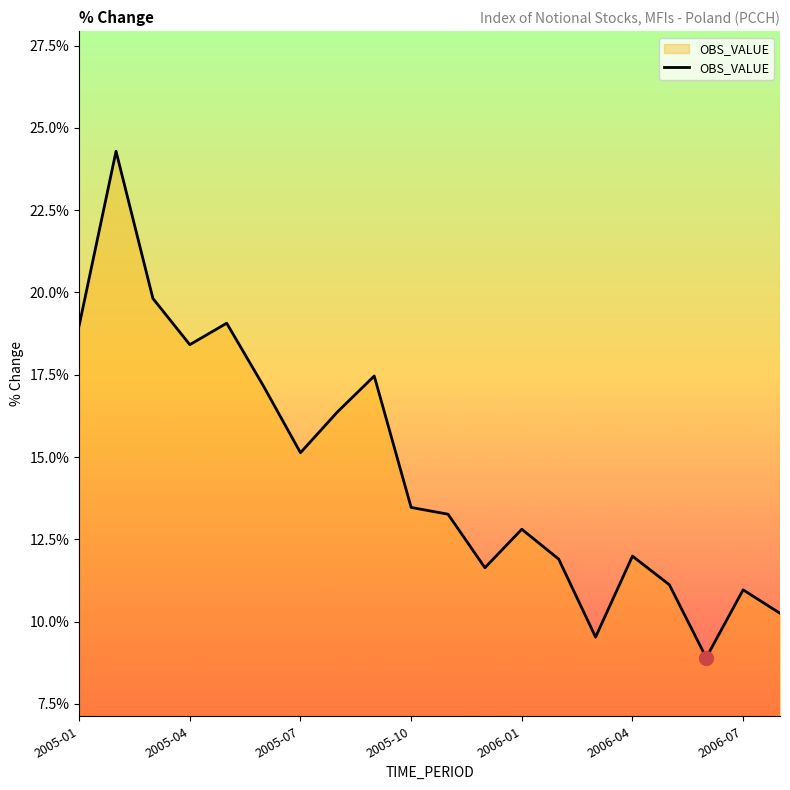

Count the number of values greater than 13.

11